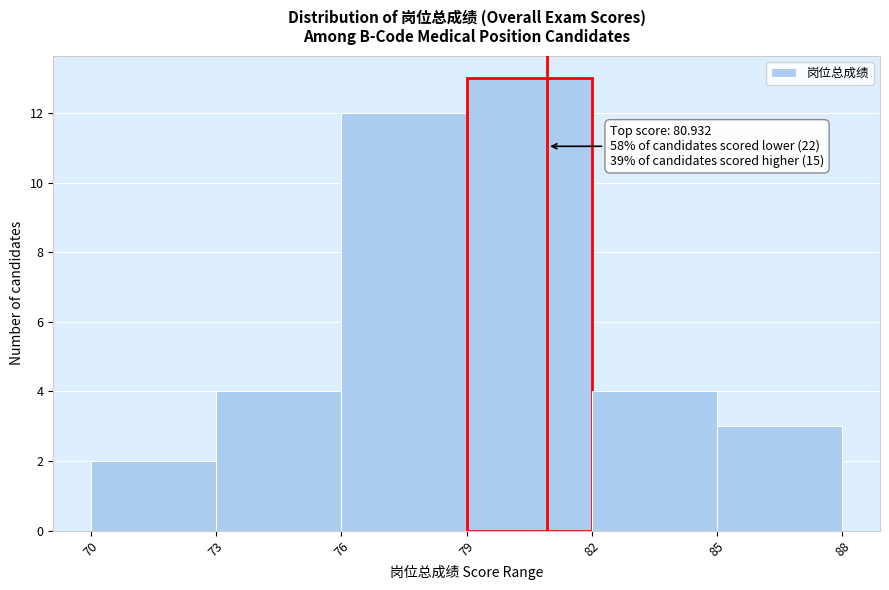

Which range on the x-axis has the tallest bar?

79 to 82